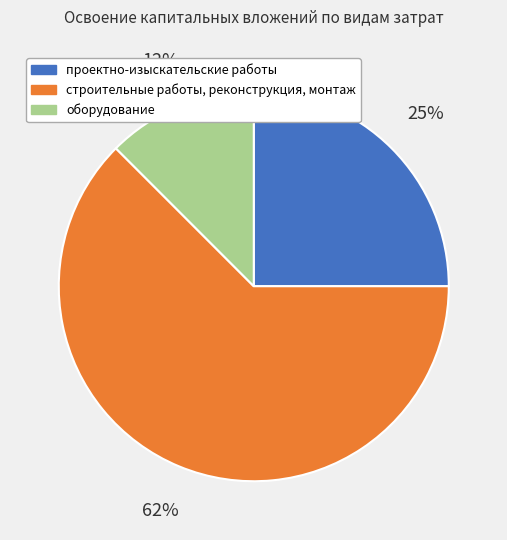

To the nearest percent, what is the average slice percentage?

33%